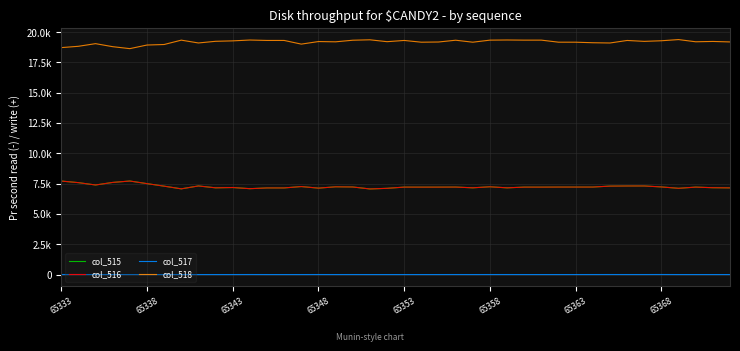

Is this an area chart (filled region under the line)?

No